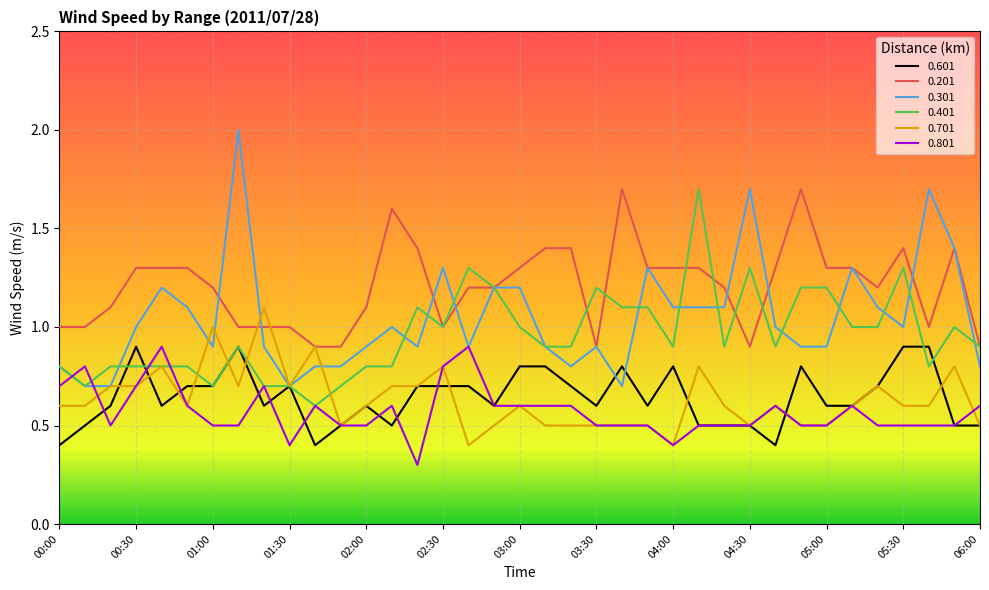

What is the smallest value displayed?

0.3